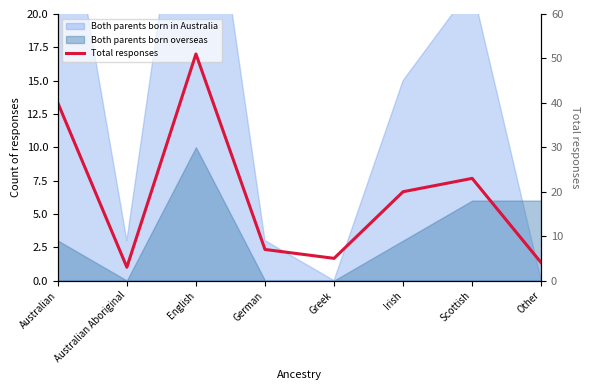

How many lines are shown in the chart?

1